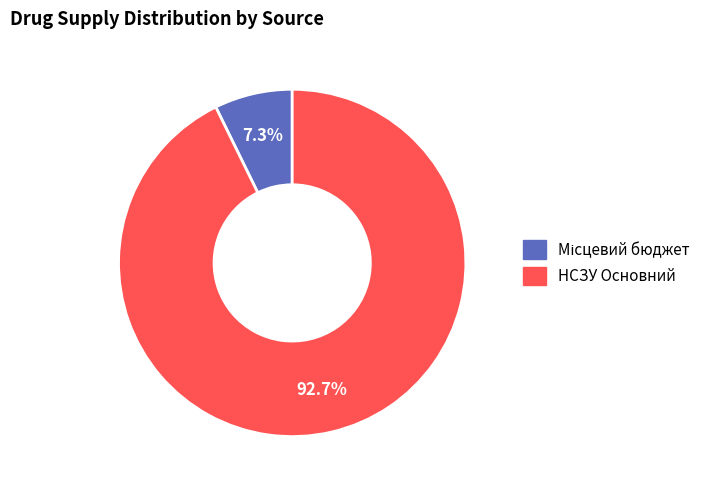

How much of the chart is everything except НСЗУ Основний?

7.3%